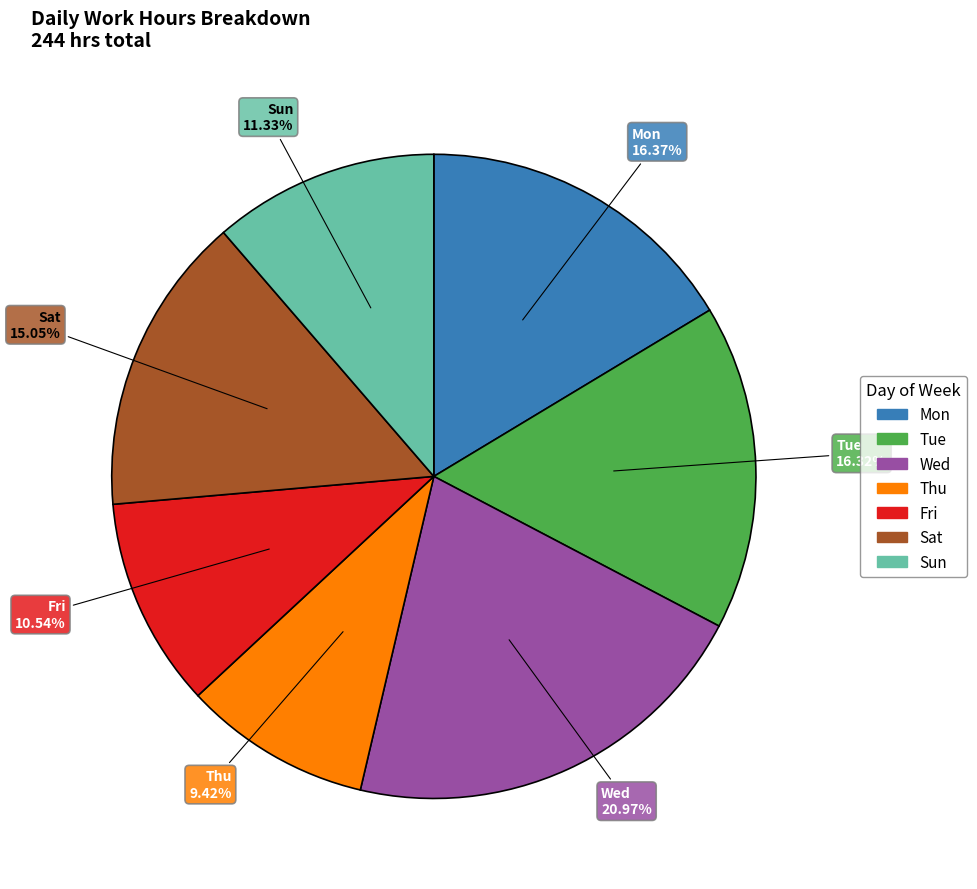

What is the ratio of the value at Wed to the value at Sat?

1.4